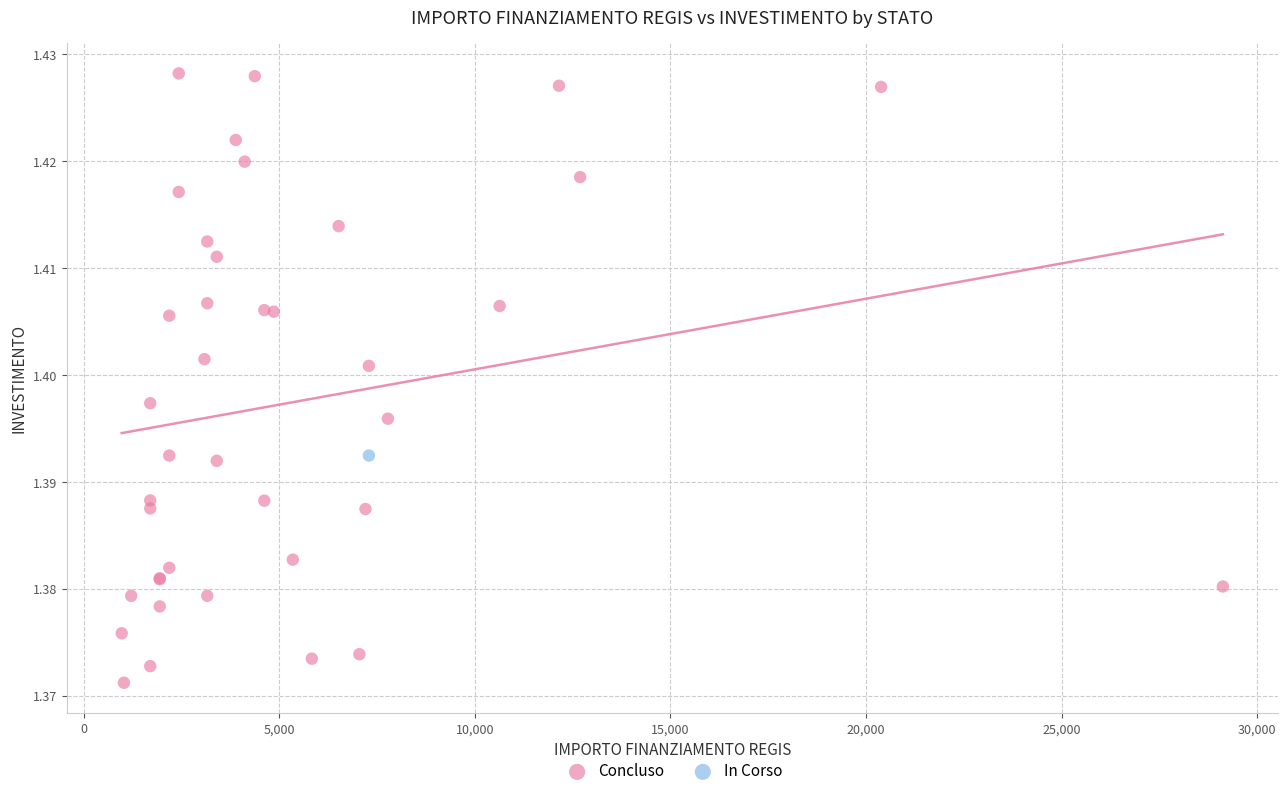

What are all the series names shown in the legend?

Concluso, In Corso